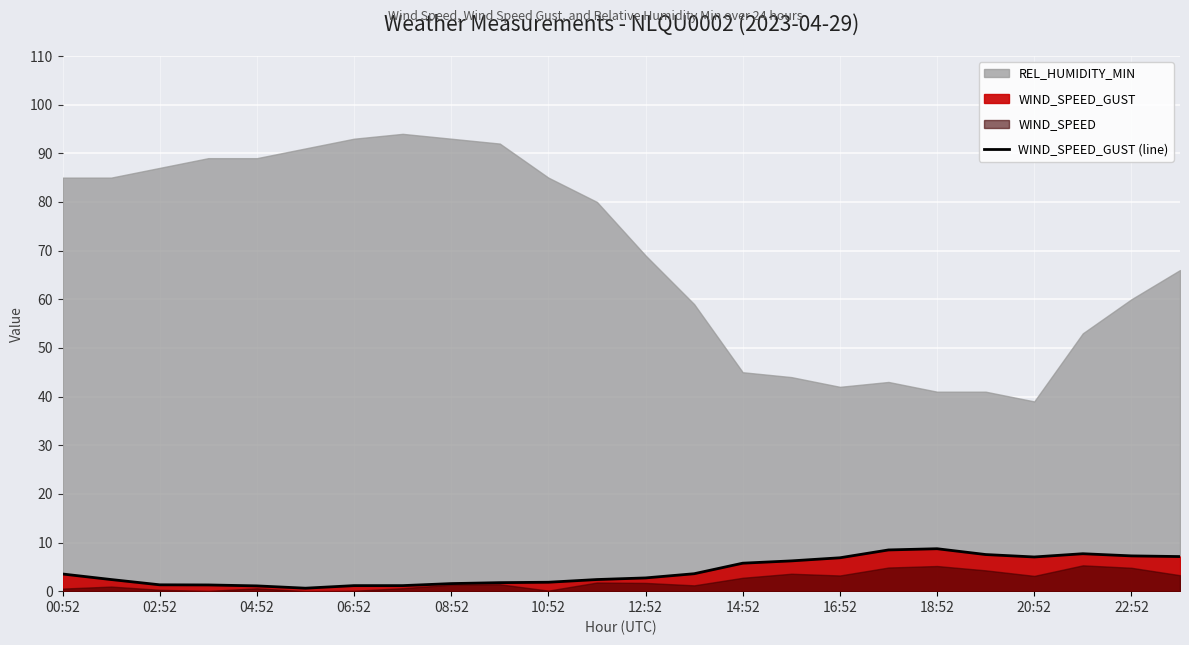

What is the highest value of the WIND_SPEED_GUST (line) series?

8.7